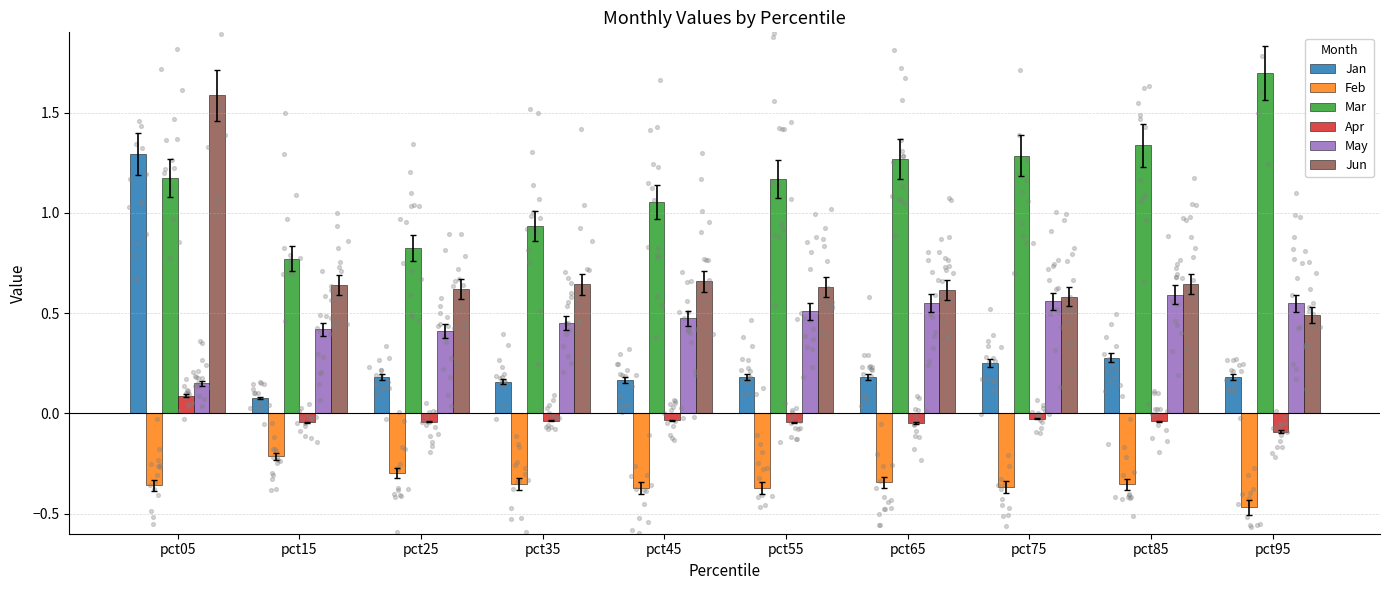

At how many categories does at least one series exceed 0?

10